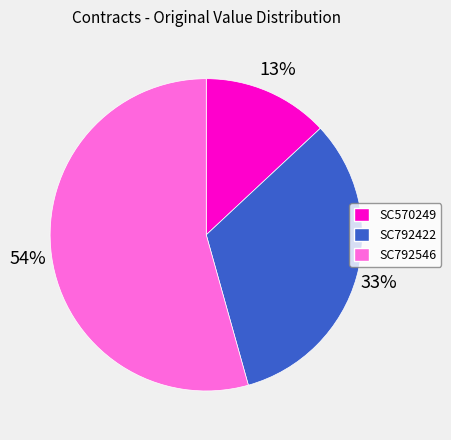

Does SC792546 account for over 50% of the chart?

Yes